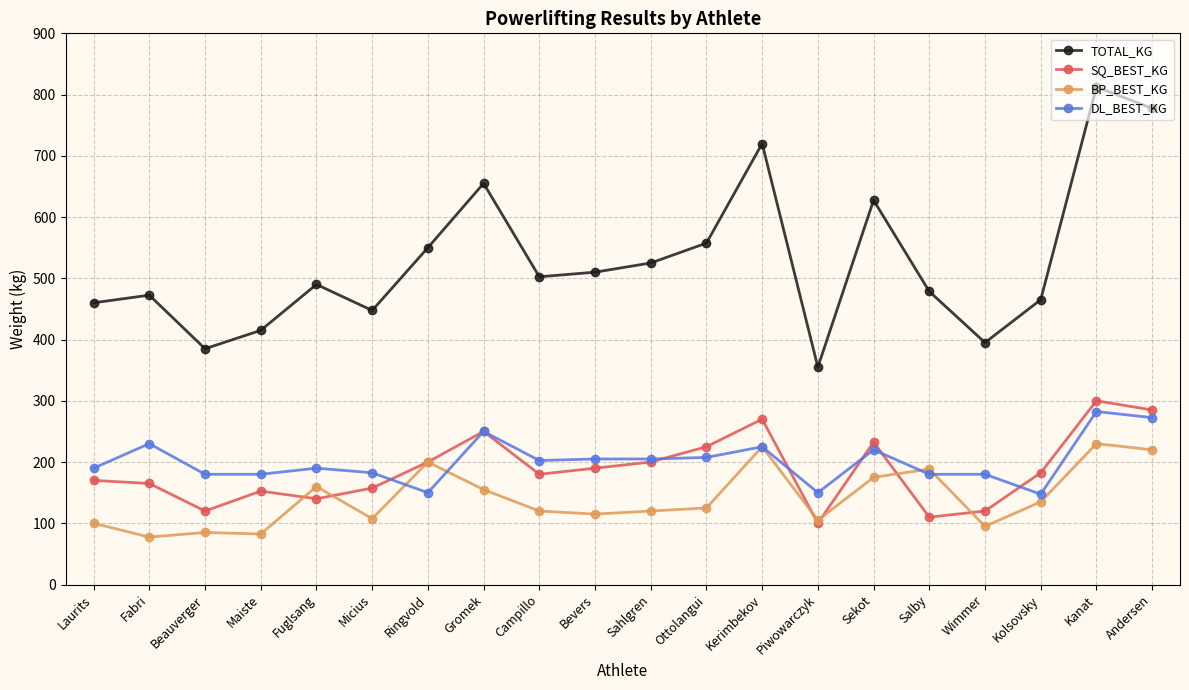

Where is the first local minimum for TOTAL_KG?

Beauverger